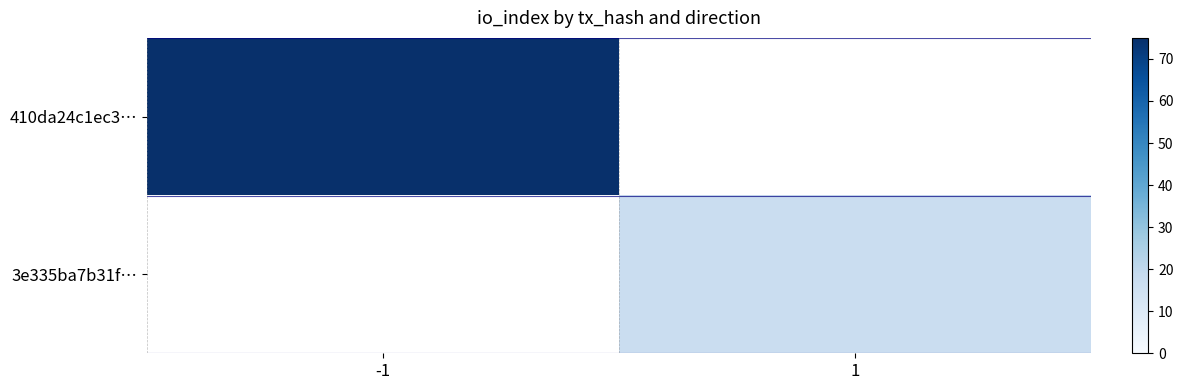

How many distinct data groups are displayed?

2